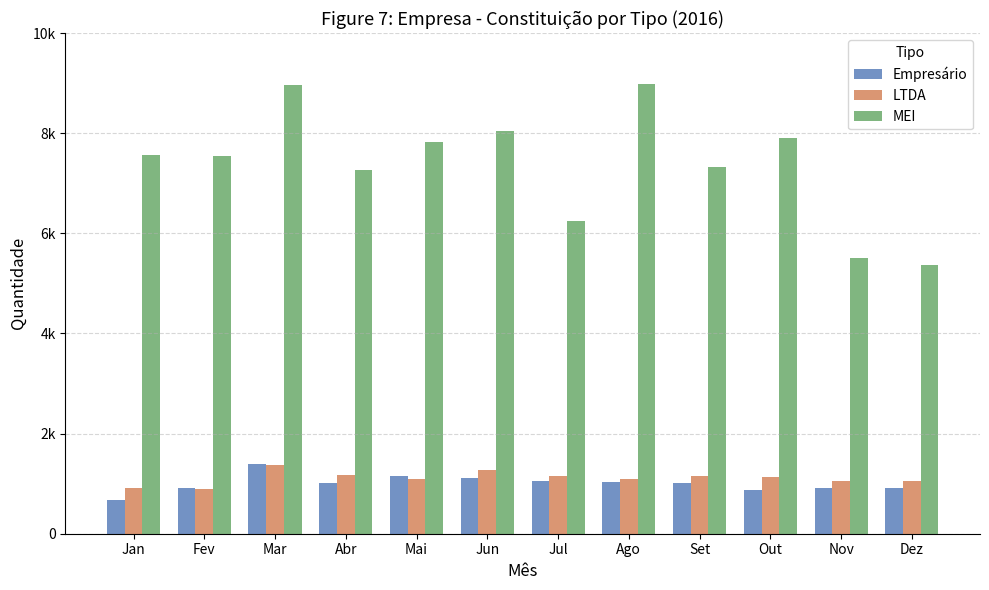

What is the value of the MEI bar at the 11th from the left?

5513